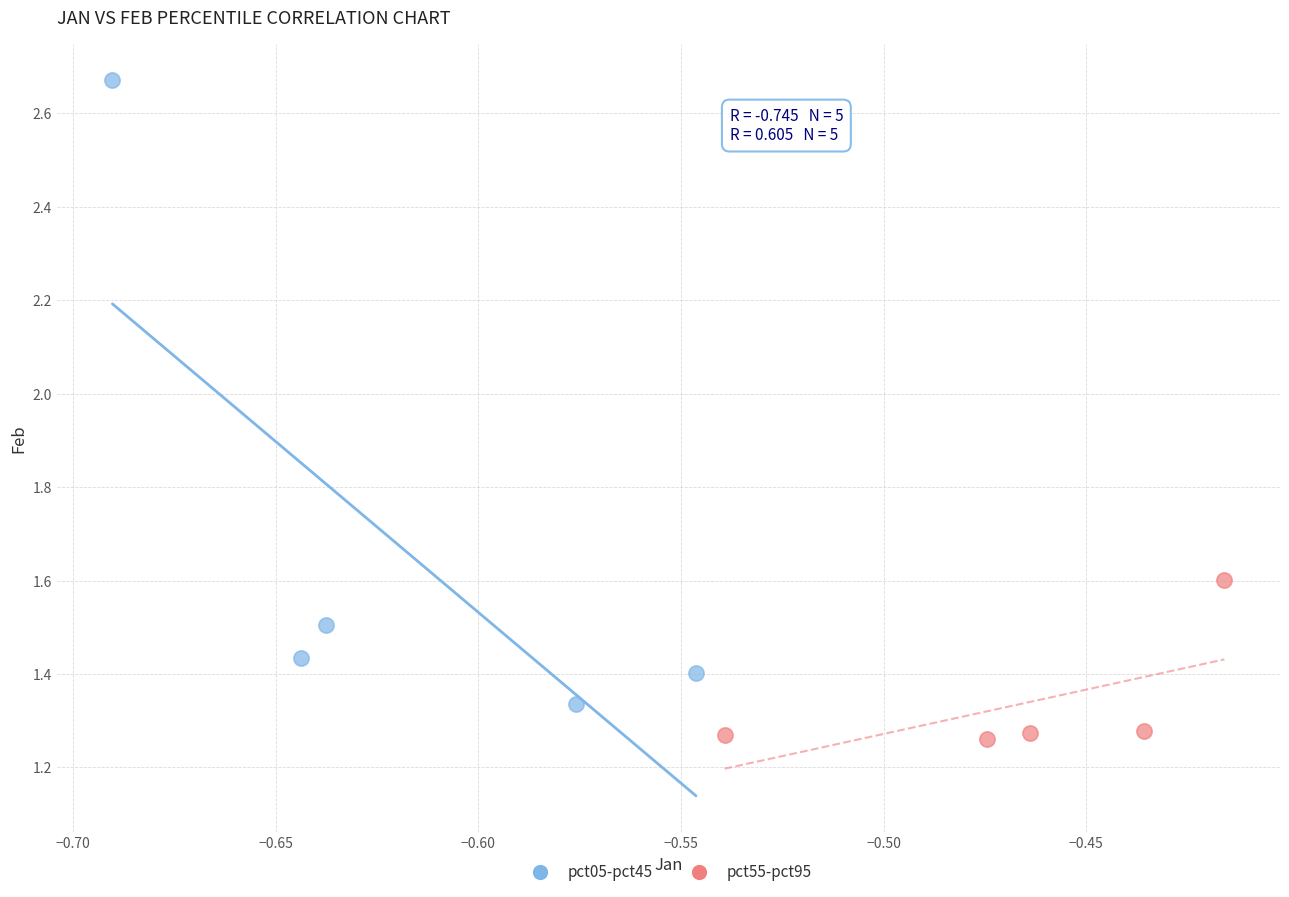

Which series contains the highest Y value?

pct05-pct45